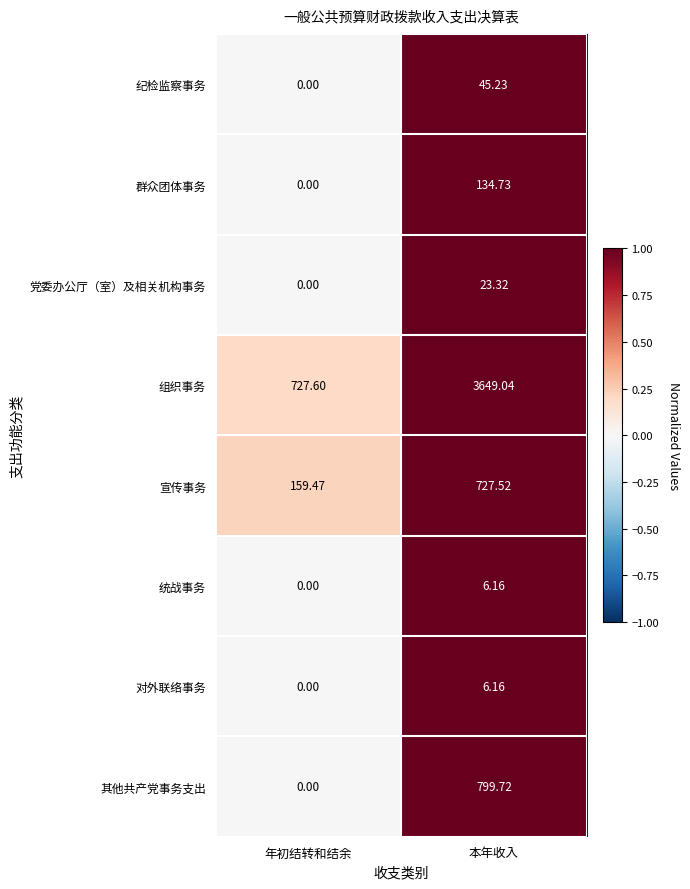

Which category has the highest value across all series?

本年收入